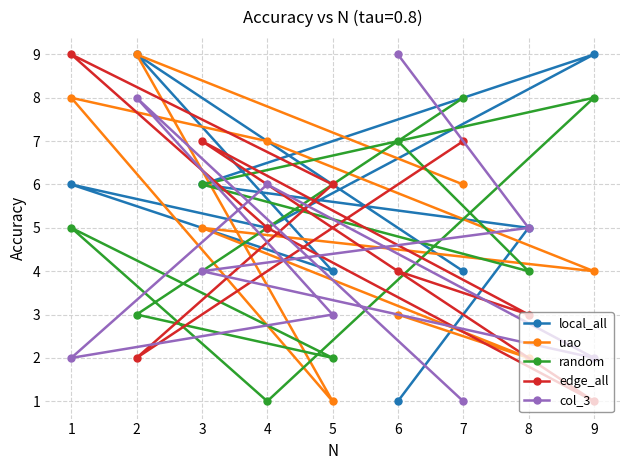

At 7, list the series in order from smallest to largest.

col_3, local_all, uao, edge_all, random